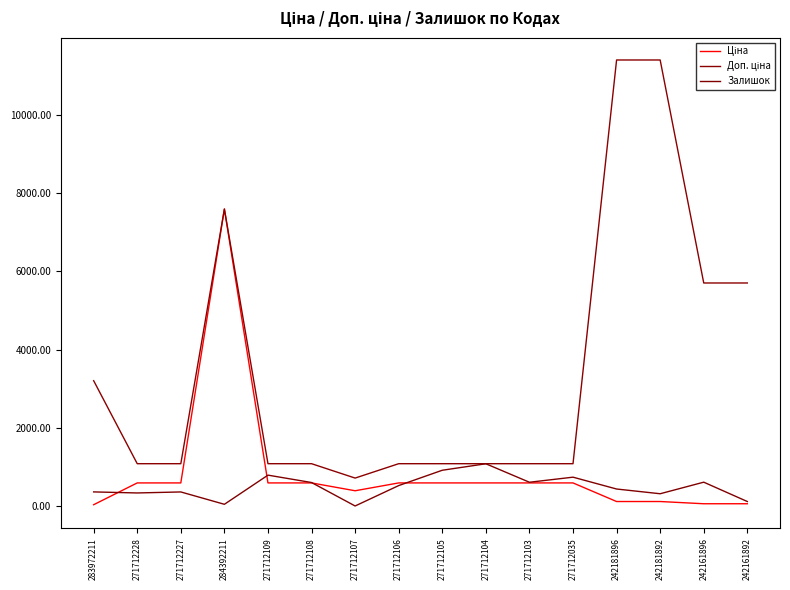

Is it true that Доп. ціна equals 1081.7 at 271712104?

True